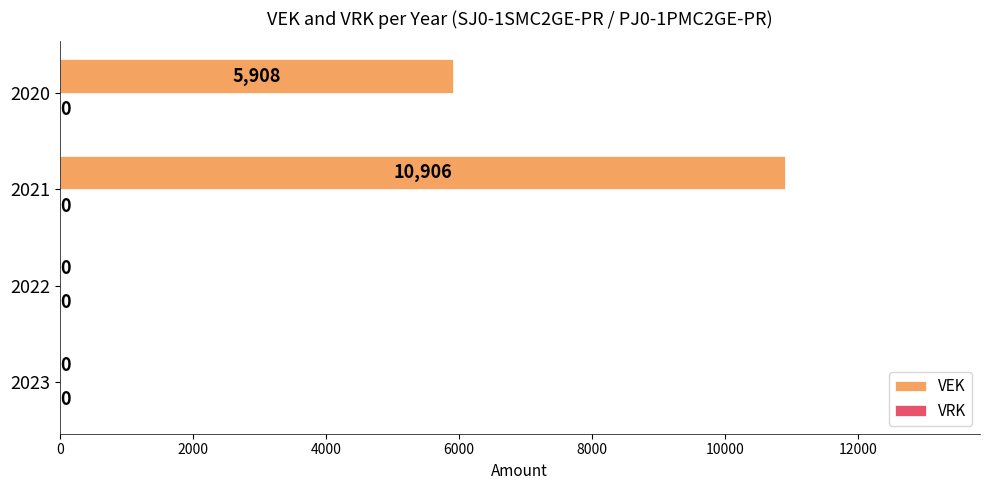

The value at 2020 is 3916. True or false?

False